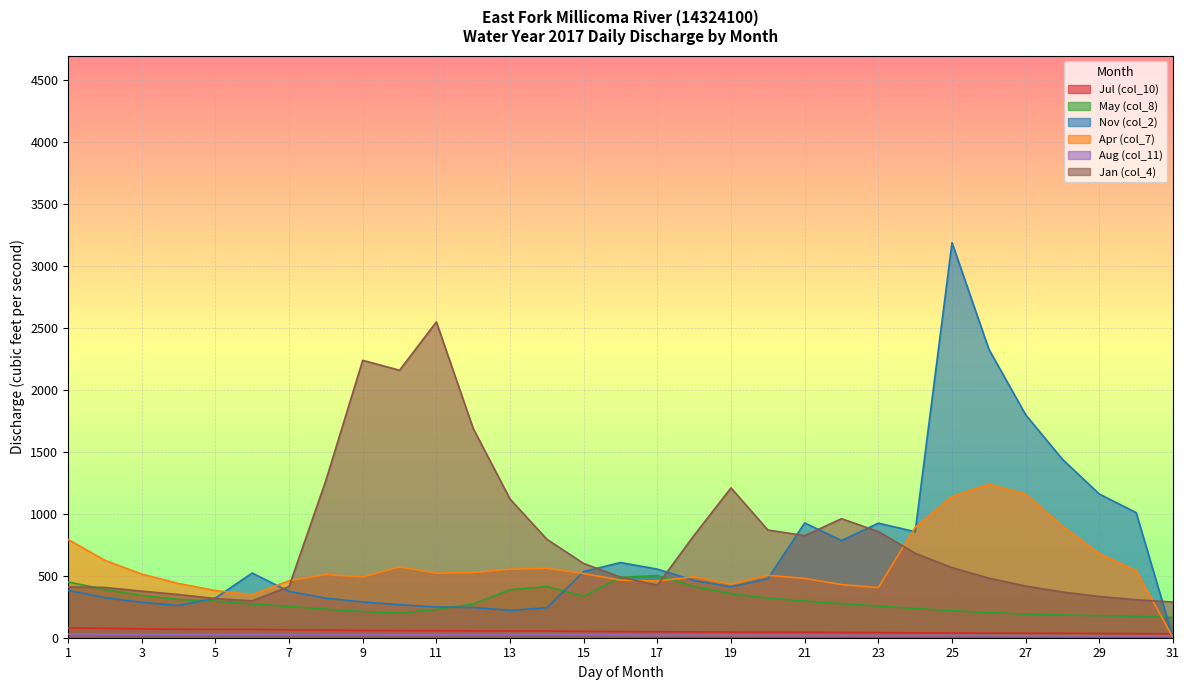

List the labels in order of May (col_8) value, largest first.

17, 16, 1, 14, 18, 2, 13, 19, 3, 15, 20, 4, 5, 21, 22, 12, 6, 23, 7, 24, 8, 11, 25, 9, 26, 10, 27, 28, 29, 30, 31